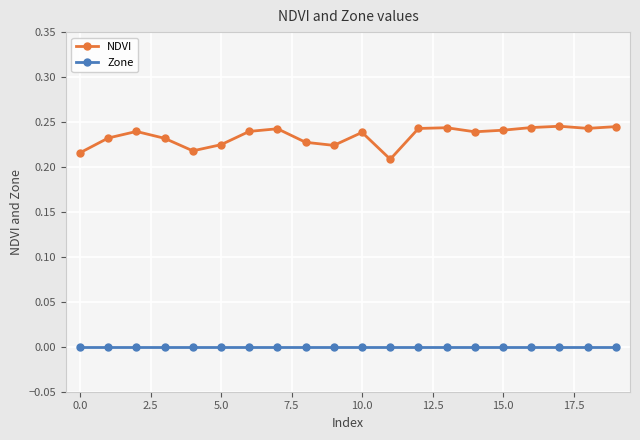

How many data points does each series have?

20